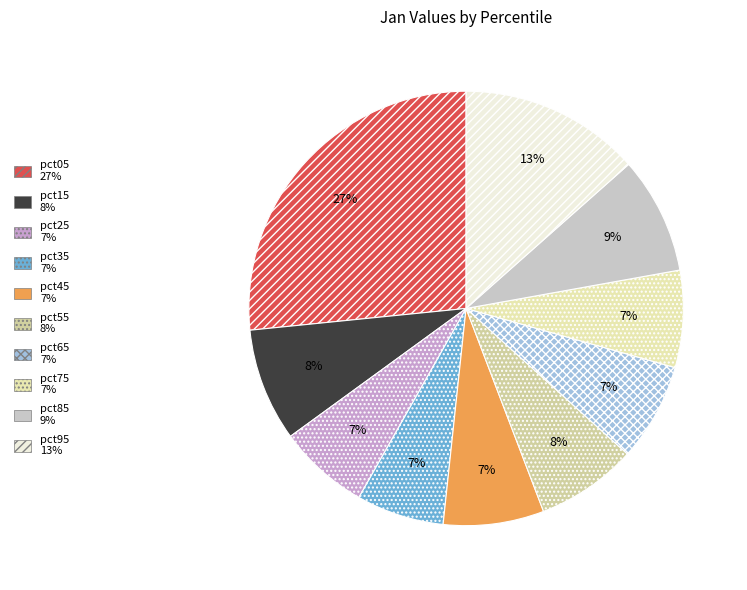

What is the largest slice in the pie chart?

pct05